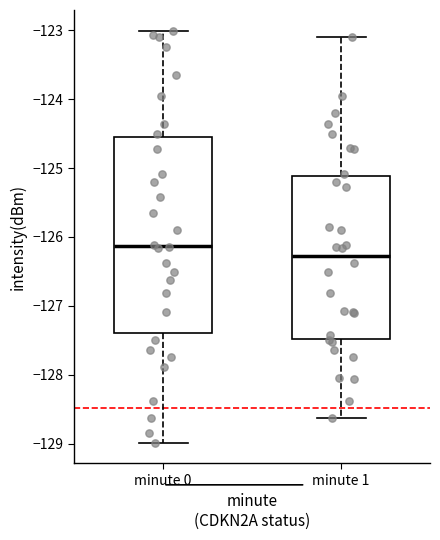

Reading left to right, read every box against the y-axis: the position of its median line, the range the box covers, and the ends of its whiskers. The values are not printed on the chart, so give them approximately, as read against the axis.

minute 0: median -126.1, box -127.4 to -124.6, whiskers -129.0 to -123.0
minute 1: median -126.3, box -127.5 to -125.1, whiskers -128.6 to -123.1